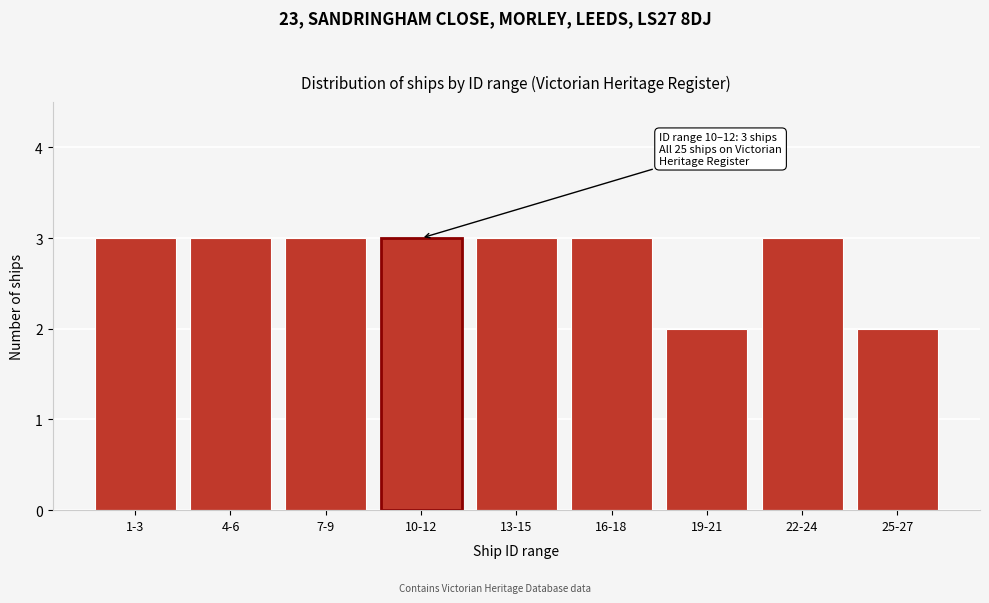

Reading right to left, what are all the values shown in this chart?

25-27=2	22-24=3	19-21=2	16-18=3	13-15=3	10-12=3	7-9=3	4-6=3	1-3=3